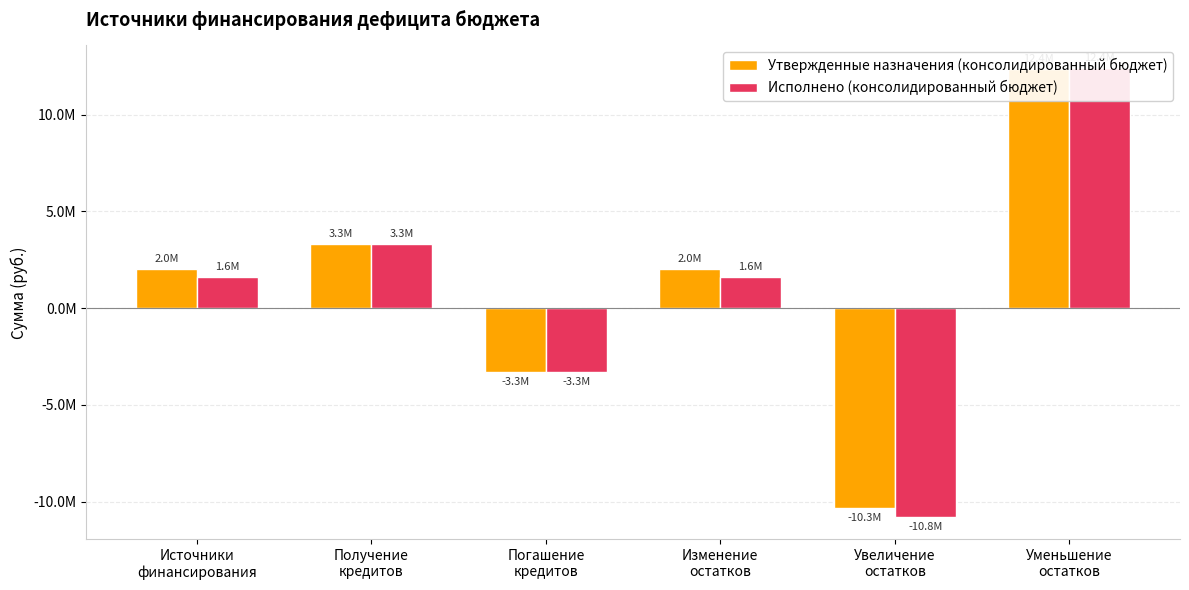

Is the value of Исполнено (консолидированный бюджет) at Уменьшение
остатков greater than the value of Утвержденные назначения (консолидированный бюджет) at Погашение
кредитов?

Yes